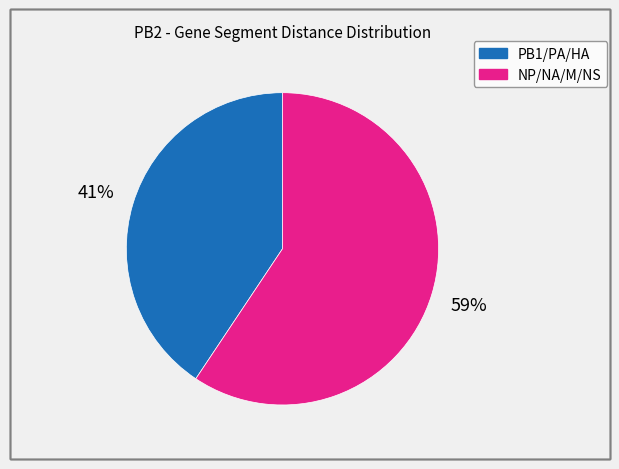

Is there a majority slice in this chart?

Yes